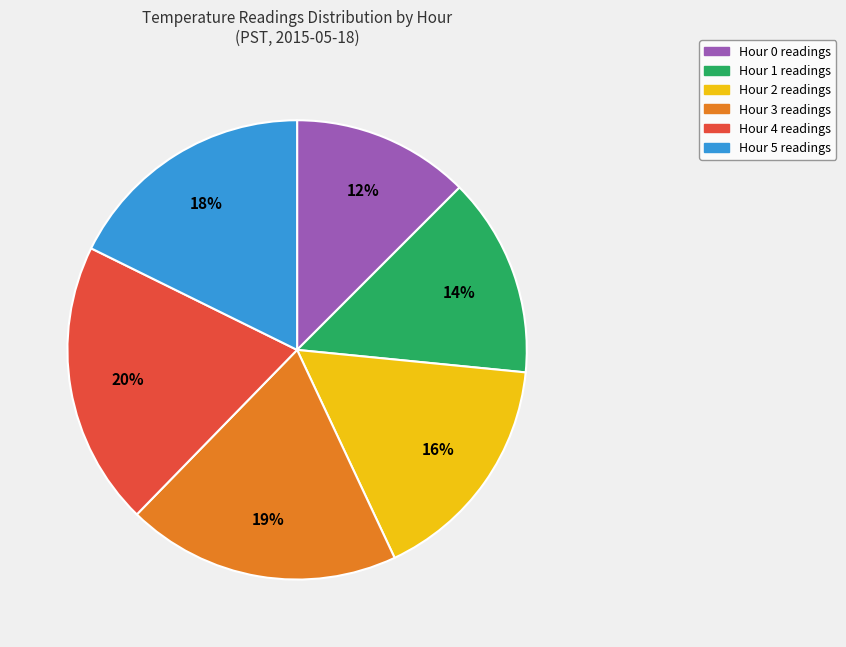

Rank the categories by value from lowest to highest.

Hour 0, Hour 1, Hour 2, Hour 5, Hour 3, Hour 4